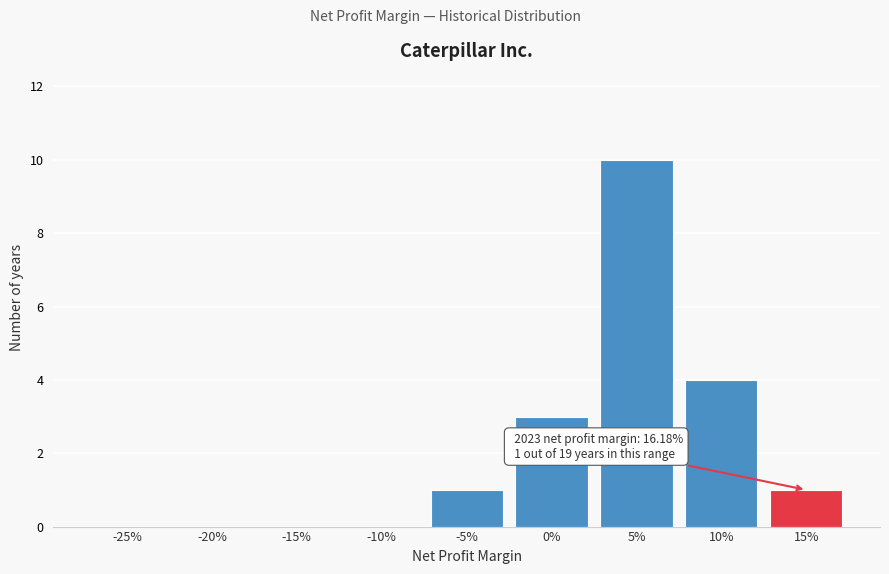

Reading left to right, extract all data points from this chart.

-25%=0	-20%=0	-15%=0	-10%=0	-5%=1	0%=3	5%=10	10%=4	15%=1